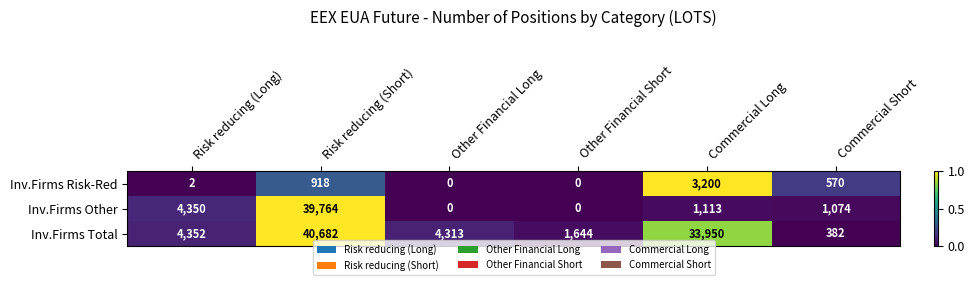

What is the greatest value displayed?

40682